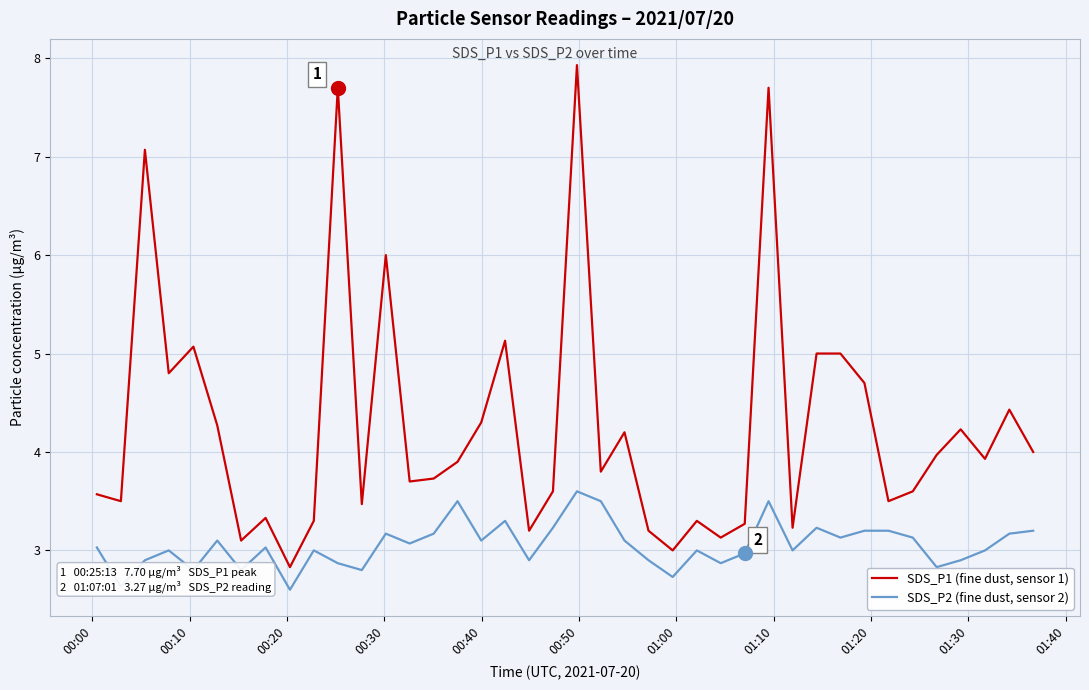

True or false: SDS_P1 (fine dust, sensor 1) has more than 0 points higher than both neighbors.

True